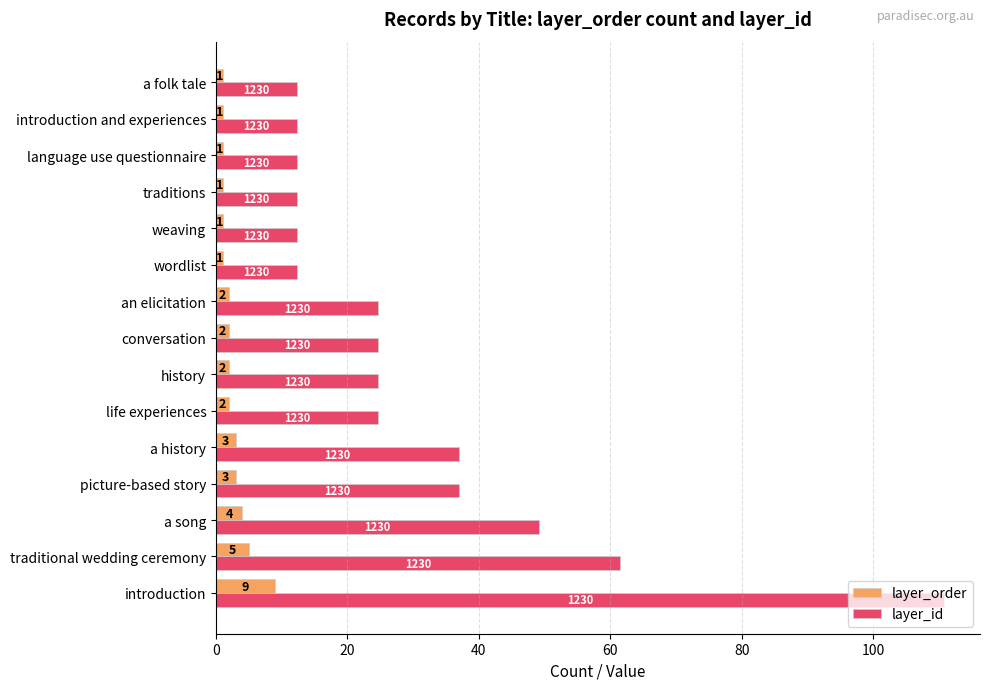

What is the difference between the maximum and second lowest values in the layer_order series?

8.0